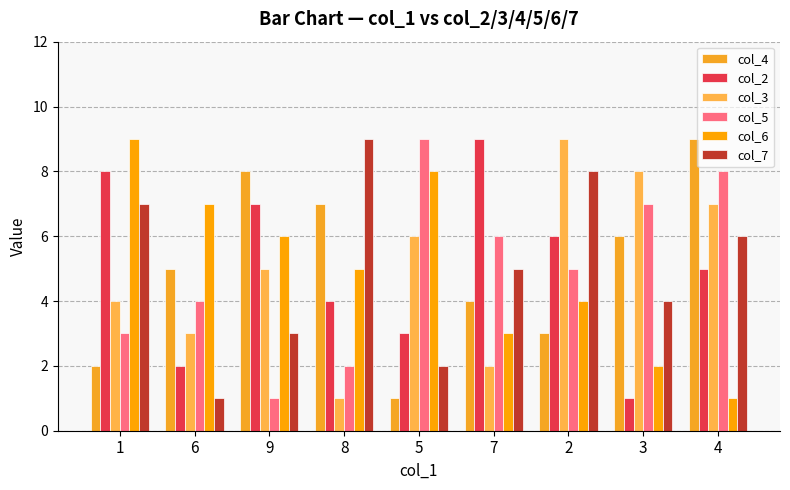

Where does the col_4 series first go above 5?

9